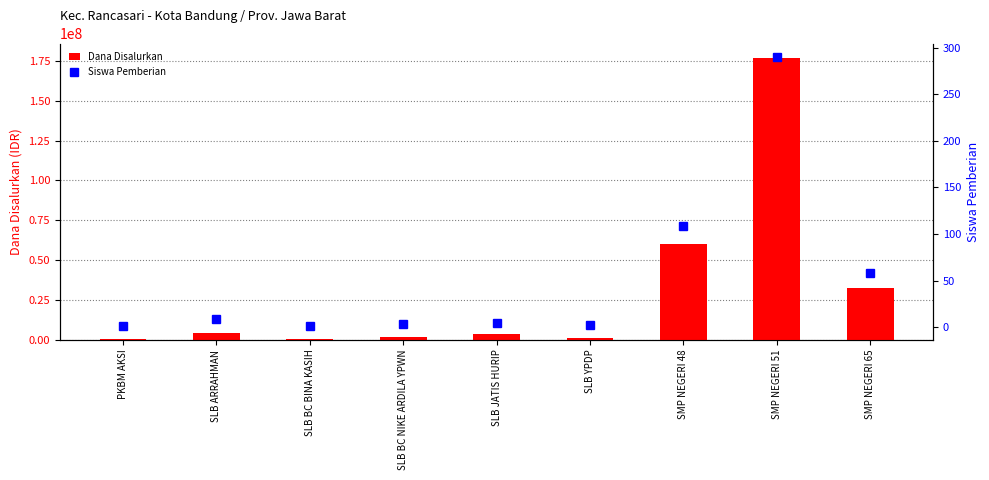

Which series has the largest total across all categories?

Dana Disalurkan